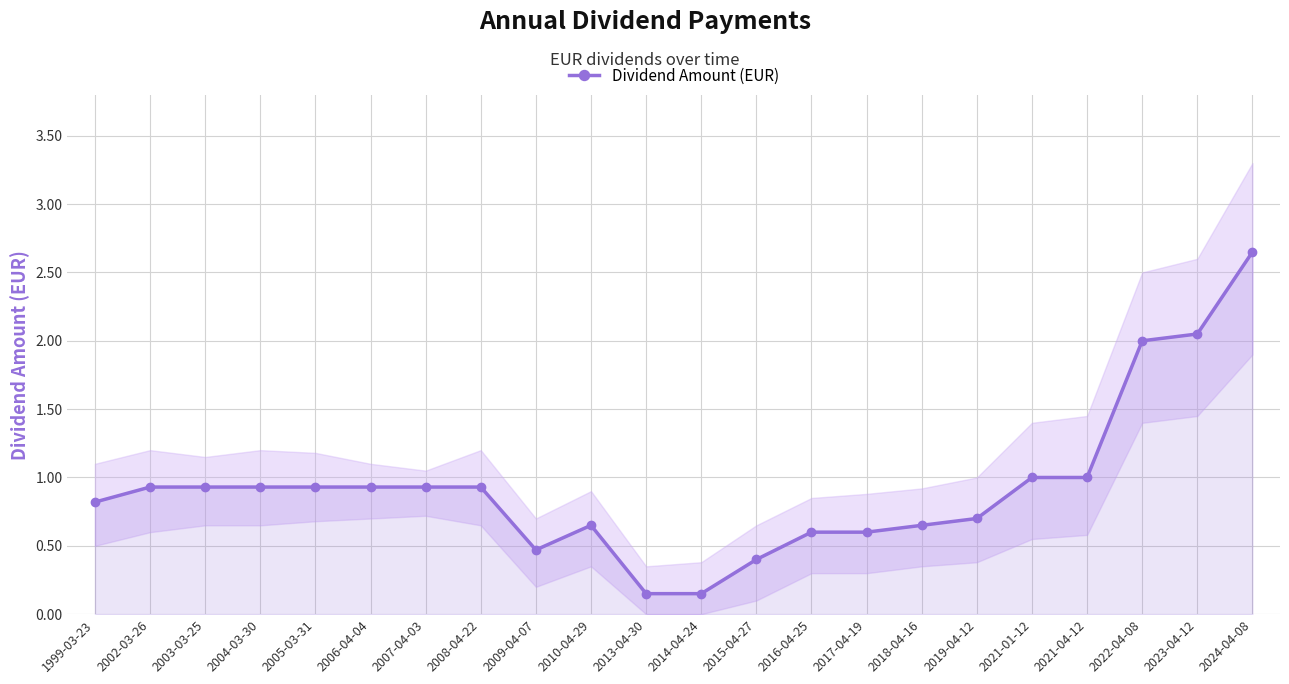

Rank the categories by value from highest to lowest.

2024-04-08, 2023-04-12, 2022-04-08, 2021-01-12, 2021-04-12, 2002-03-26, 2003-03-25, 2004-03-30, 2005-03-31, 2006-04-04, 2007-04-03, 2008-04-22, 1999-03-23, 2019-04-12, 2010-04-29, 2018-04-16, 2016-04-25, 2017-04-19, 2009-04-07, 2015-04-27, 2013-04-30, 2014-04-24